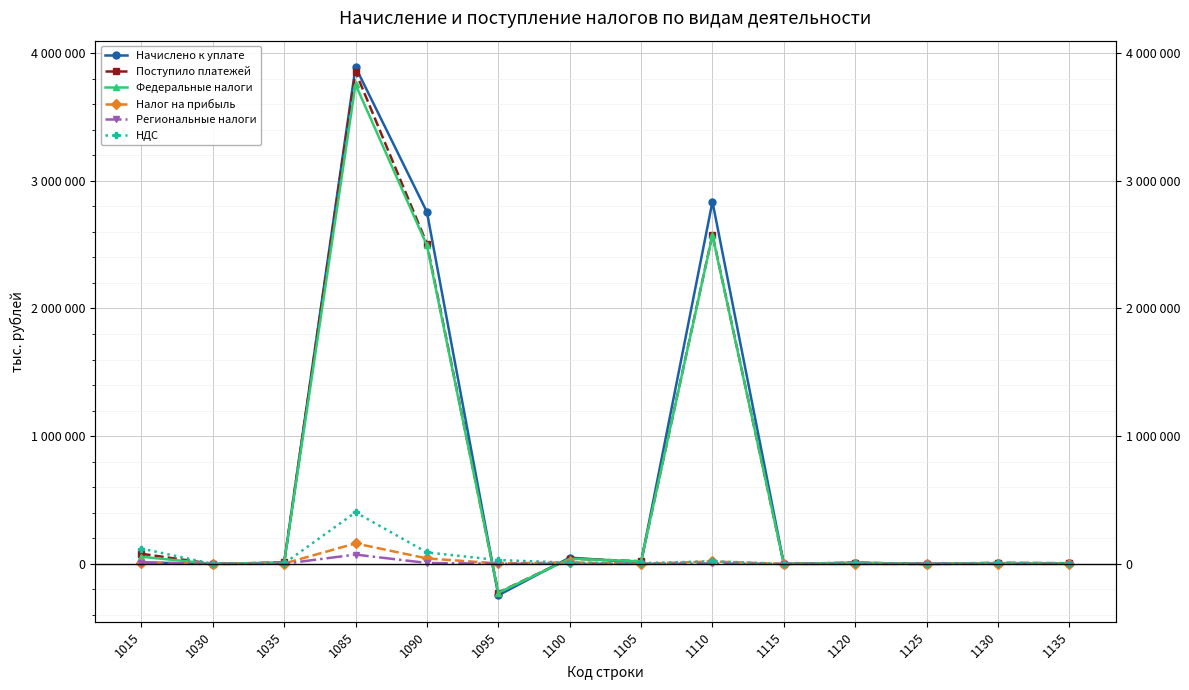

How many interior local valleys does the Поступило платежей series have?

5